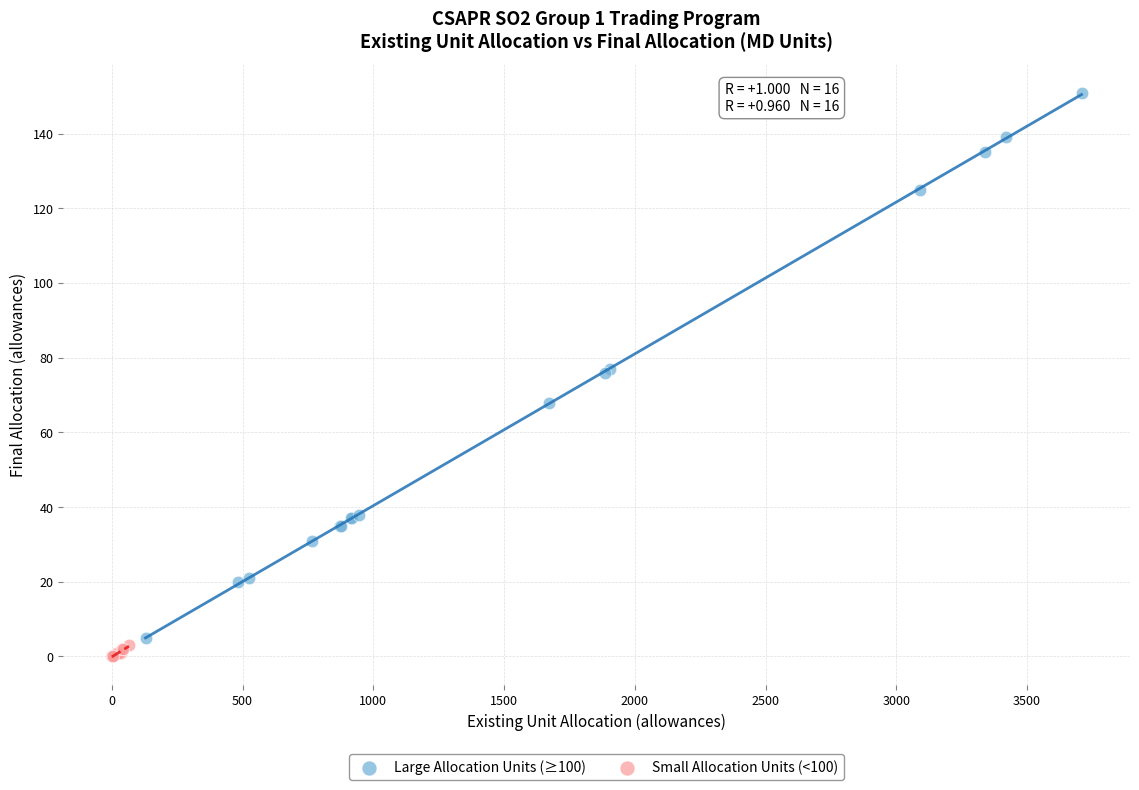

Which series reaches the maximum Y coordinate?

Large Allocation Units (≥100)